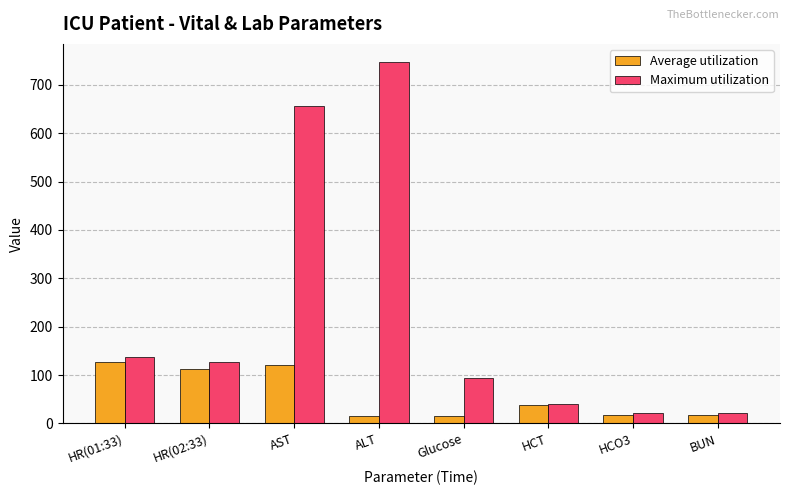

What position from the right is Glucose?

4